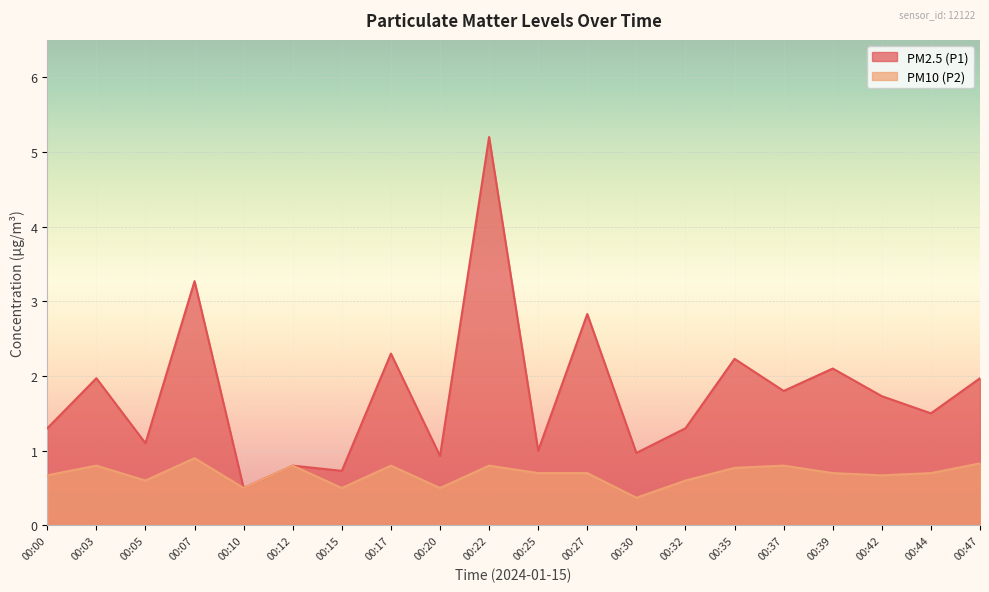

At which label is PM10 (P2) closest to 0?

00:30